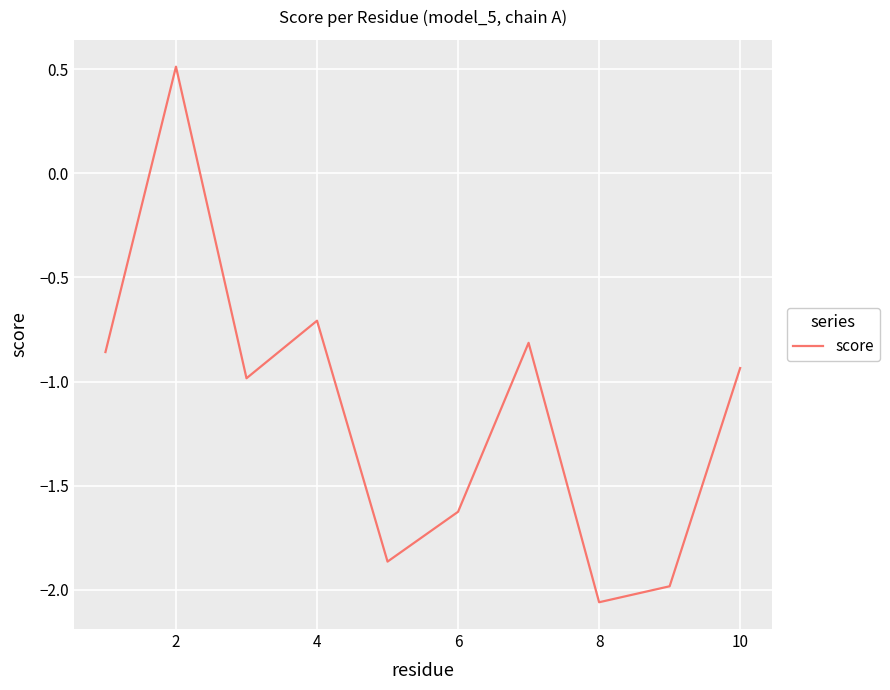

What is the greatest value displayed?

0.5